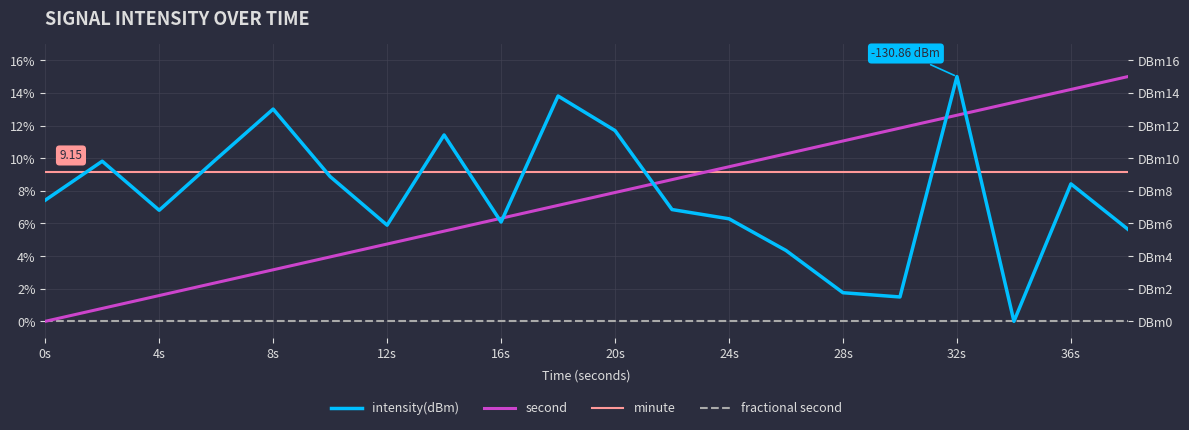

In intensity(dBm), how many points are higher than both neighbors (excluding endpoints)?

6